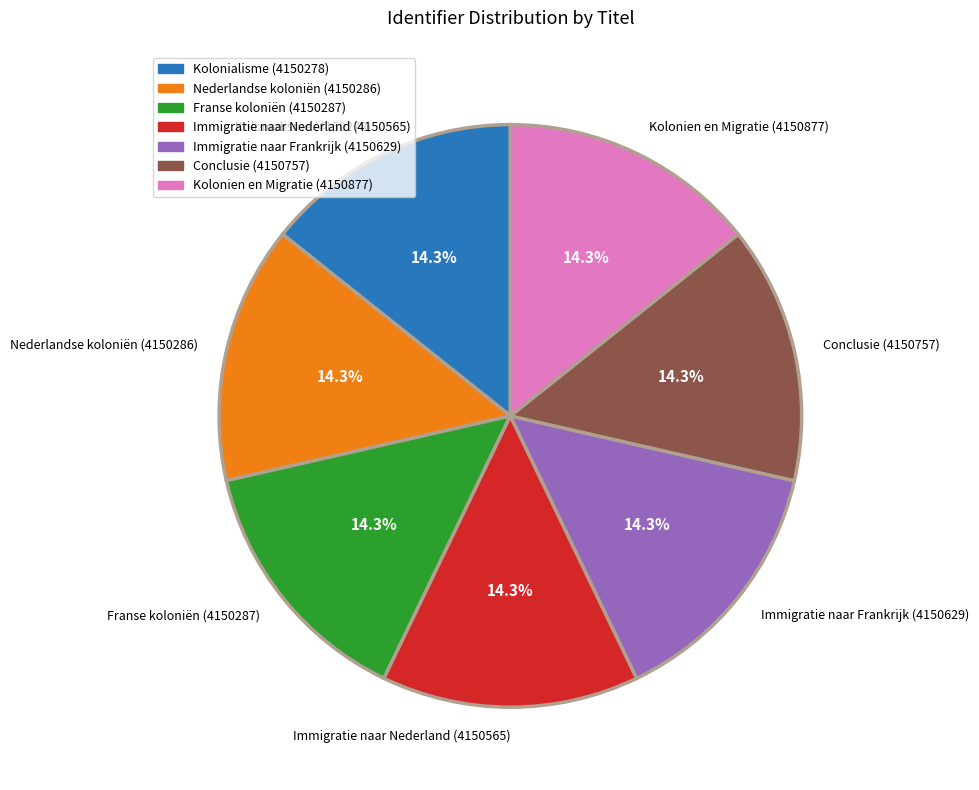

Is it true that Conclusie is 14% of the pie?

True